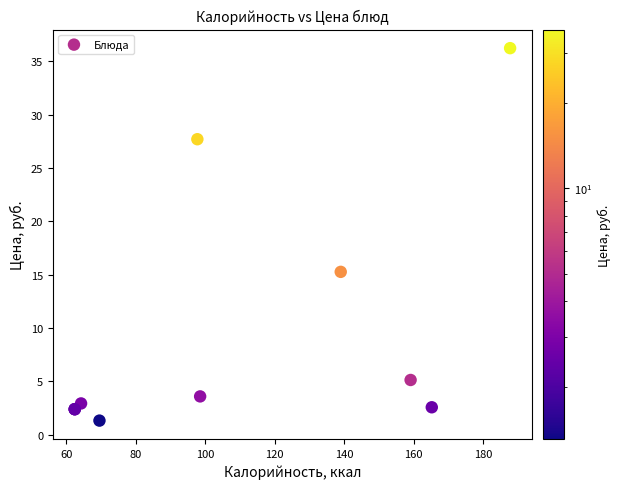

What Y value in the scatter plot is closest to 18?

15.3